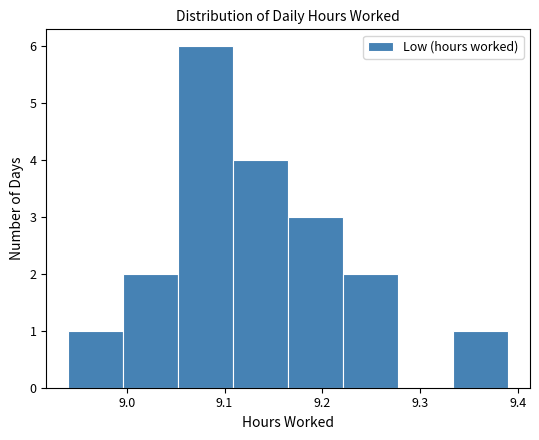

Reading left to right, list every bar in this chart as the range it spans on the x-axis followed by its height. Neither the bar edges nor the heights are printed on the chart, so give them approximately, as read against the axes.

8.94 to 9.00: 1
9.00 to 9.05: 2
9.05 to 9.11: 6
9.11 to 9.17: 4
9.17 to 9.22: 3
9.22 to 9.28: 2
9.28 to 9.33: 0
9.33 to 9.39: 1